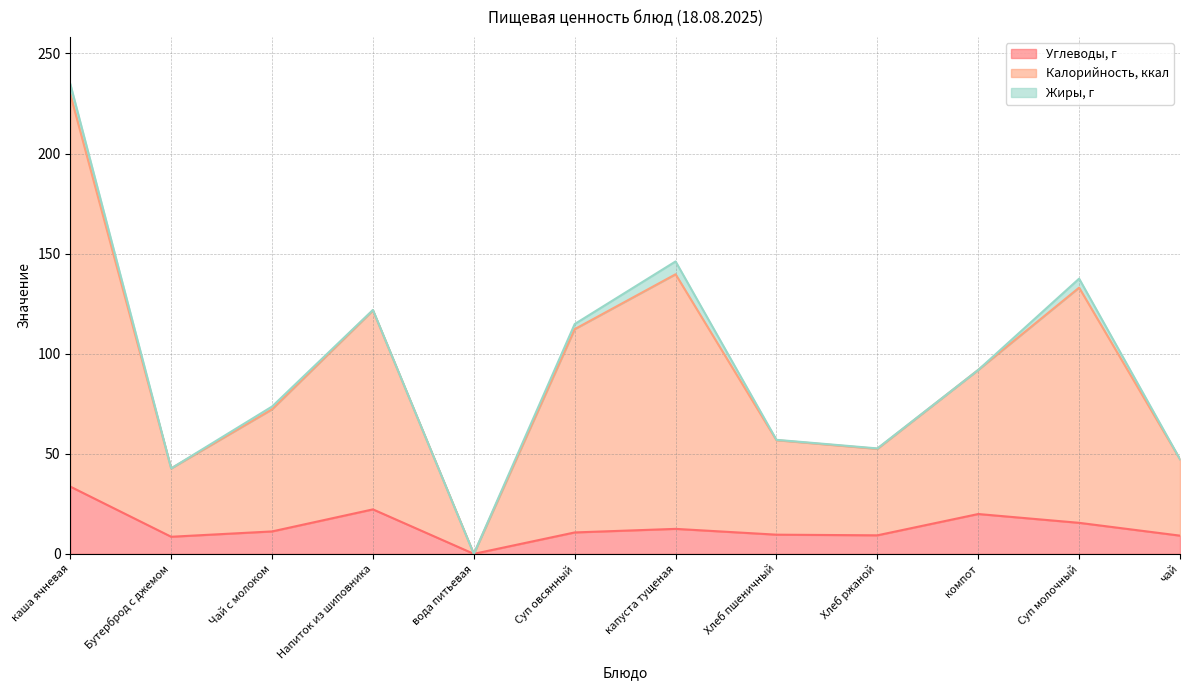

Is the value of Углеводы, г at Напиток из шиповника greater than the value of Калорийность, ккал at Напиток из шиповника?

No